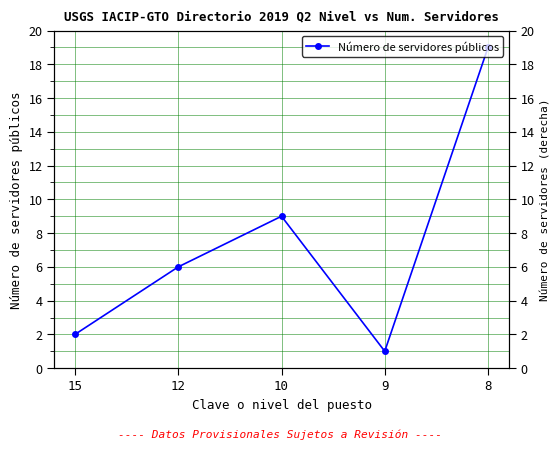

The chart shows a value of 3 at 15. True or false?

False